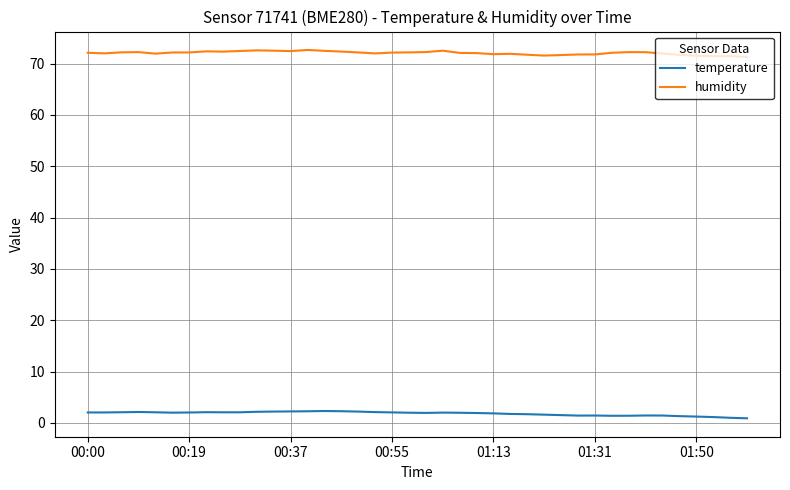

What is the lowest value of the humidity series?

71.3